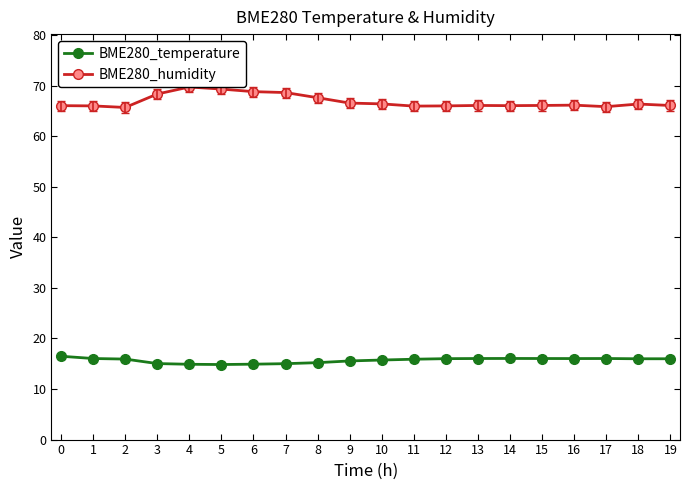

Which series changed the most between 15 and 17?

BME280_humidity